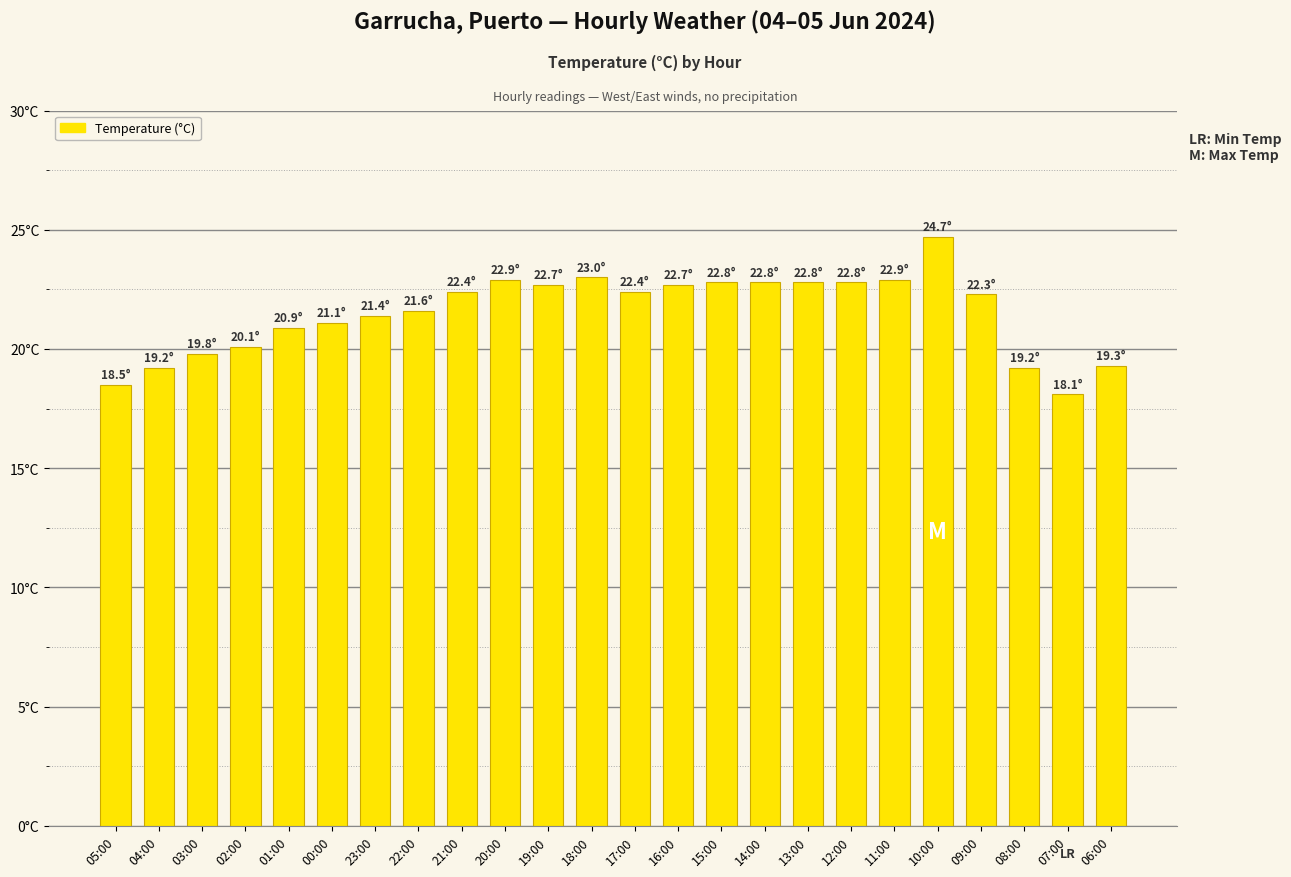

Does the chart contain any negative values?

No